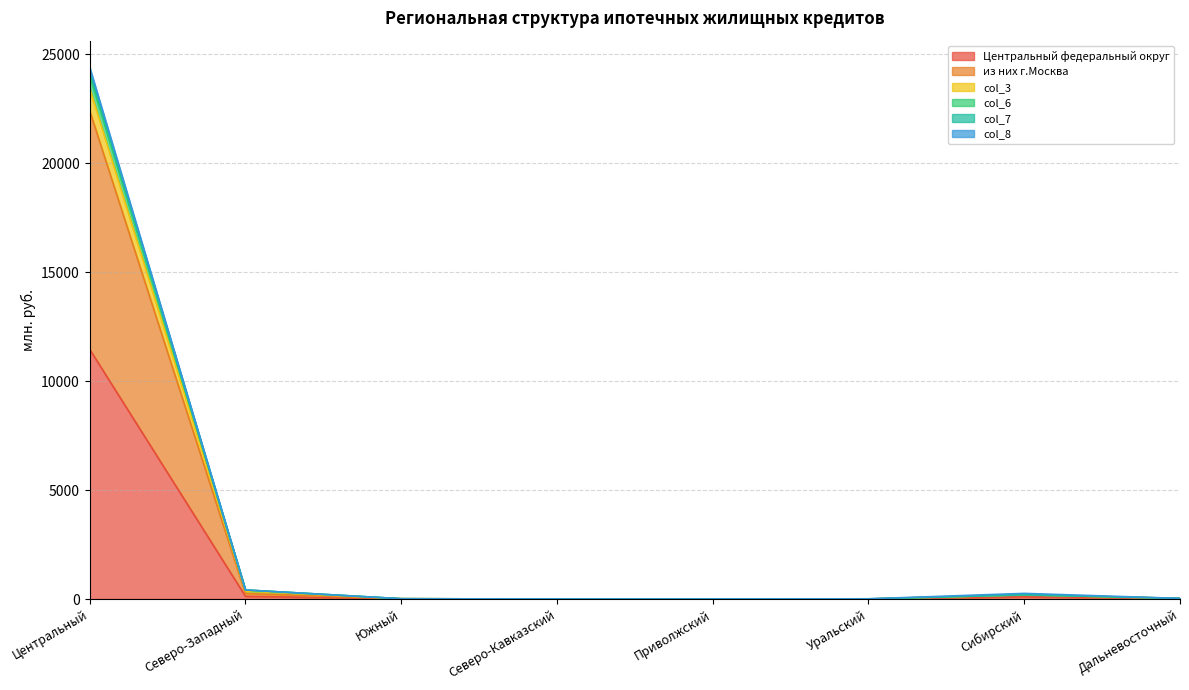

What is the highest value of the col_7 series?

23434